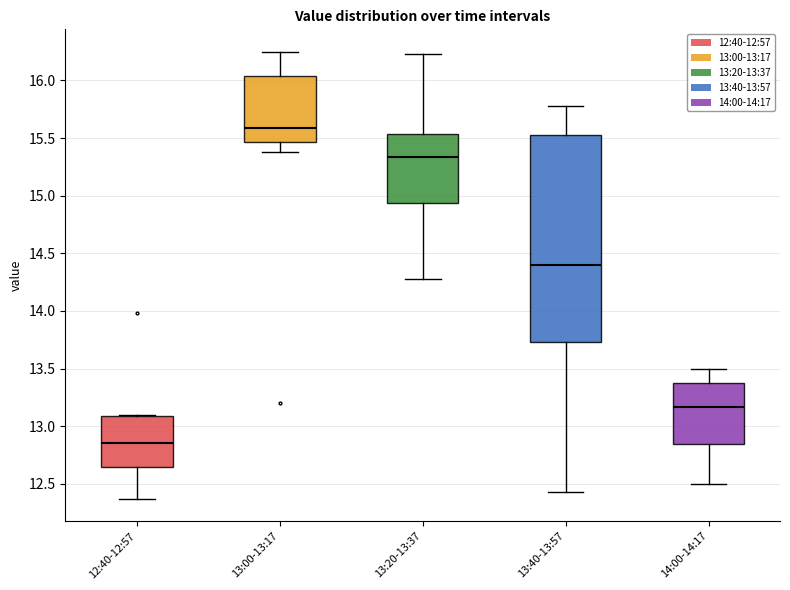

Where is the lower edge of the box for 13:00-13:17 on the y-axis? The values are not printed on the chart, so give them approximately, as read against the axis.

15.45